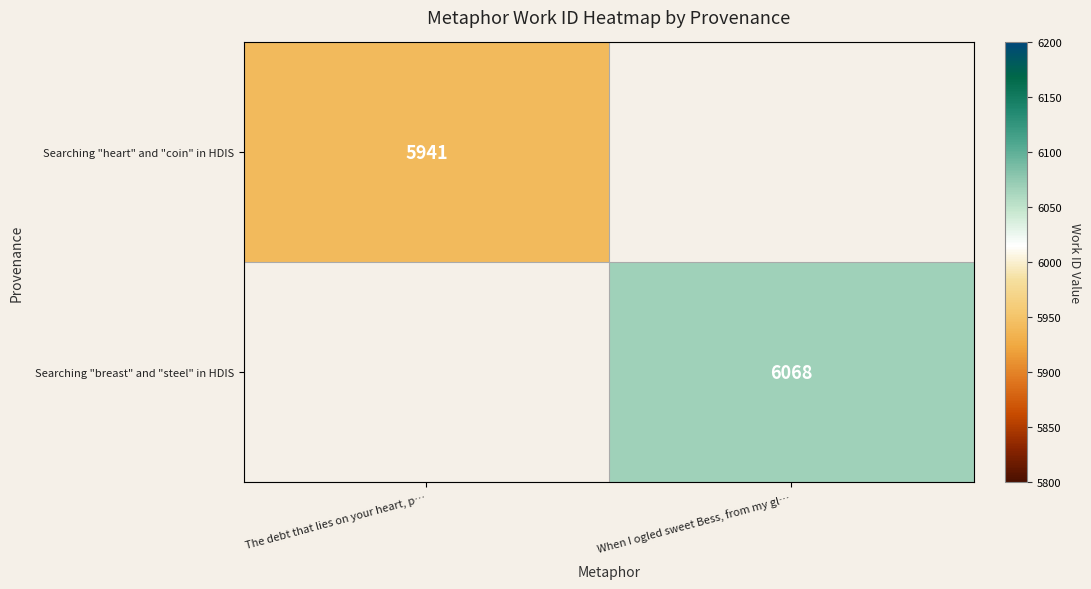

The Searching "breast" and "steel" in HDIS series shows 3633 at When I ogled sweet Bess, from my gl…. True or false?

False